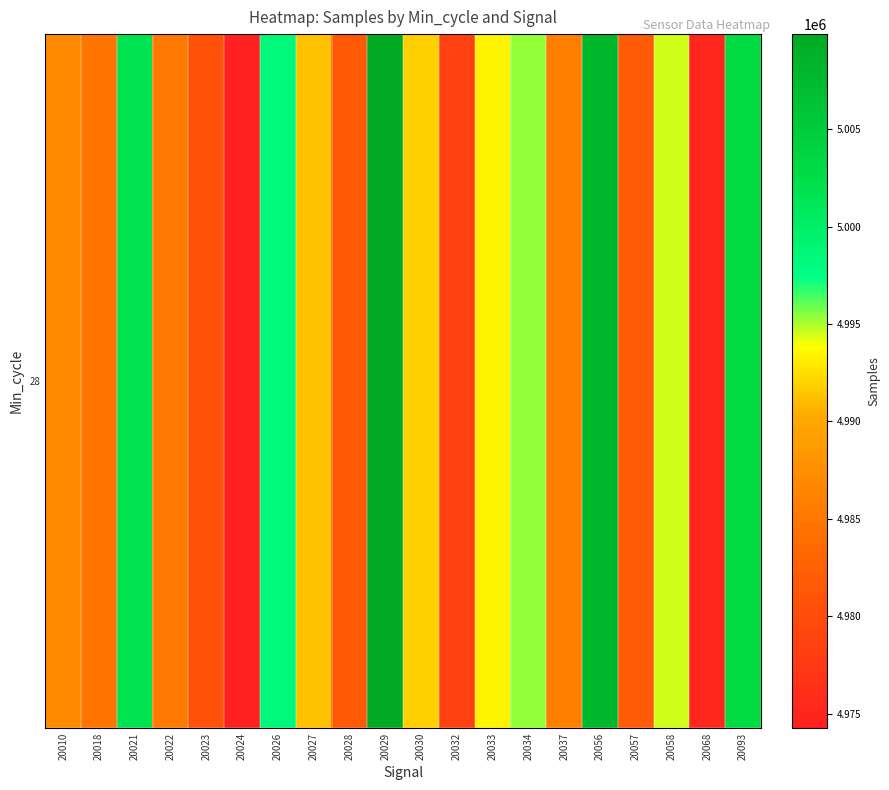

Approximately how many times larger is the value at 20056 compared to 20032?

1.0